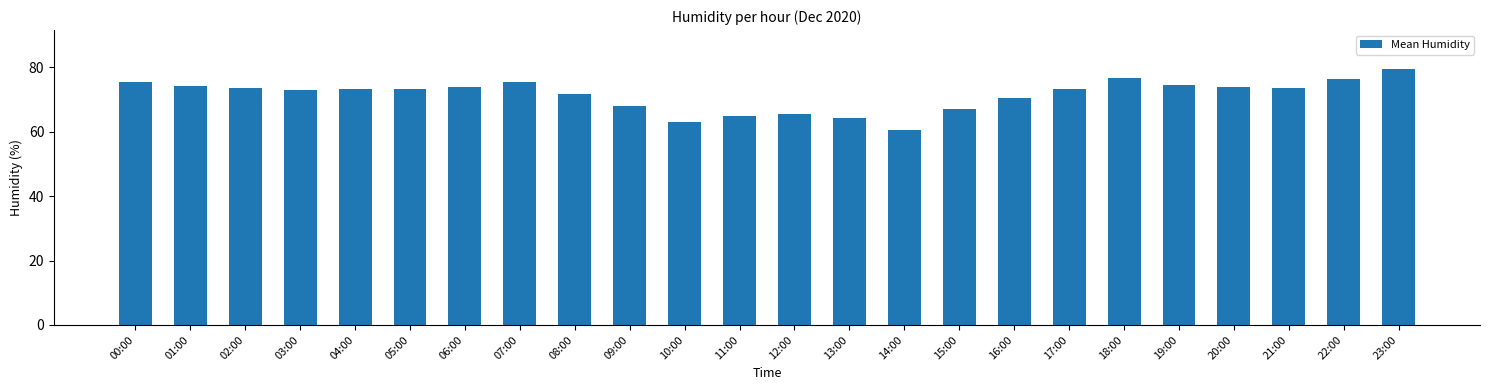

True or false: the data shows 44.8 at 08:00.

False